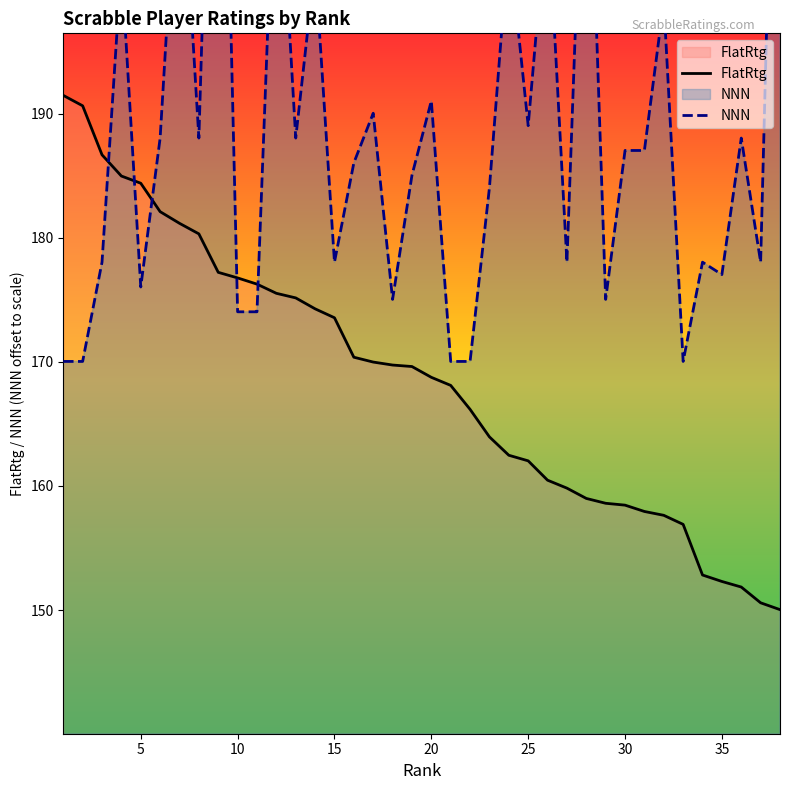

True or false: FlatRtg has a value of 247.1 at 25.

False